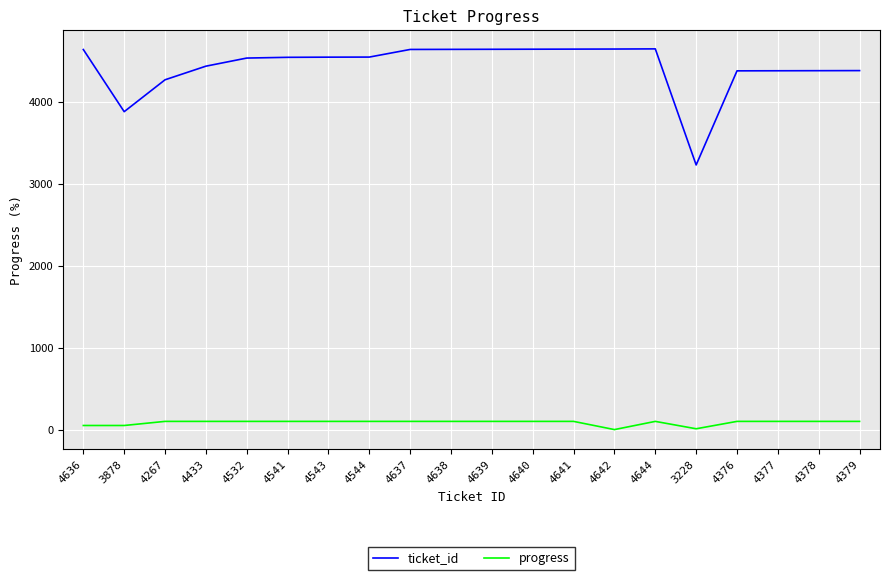

True or false: progress and ticket_id cross at least once.

False